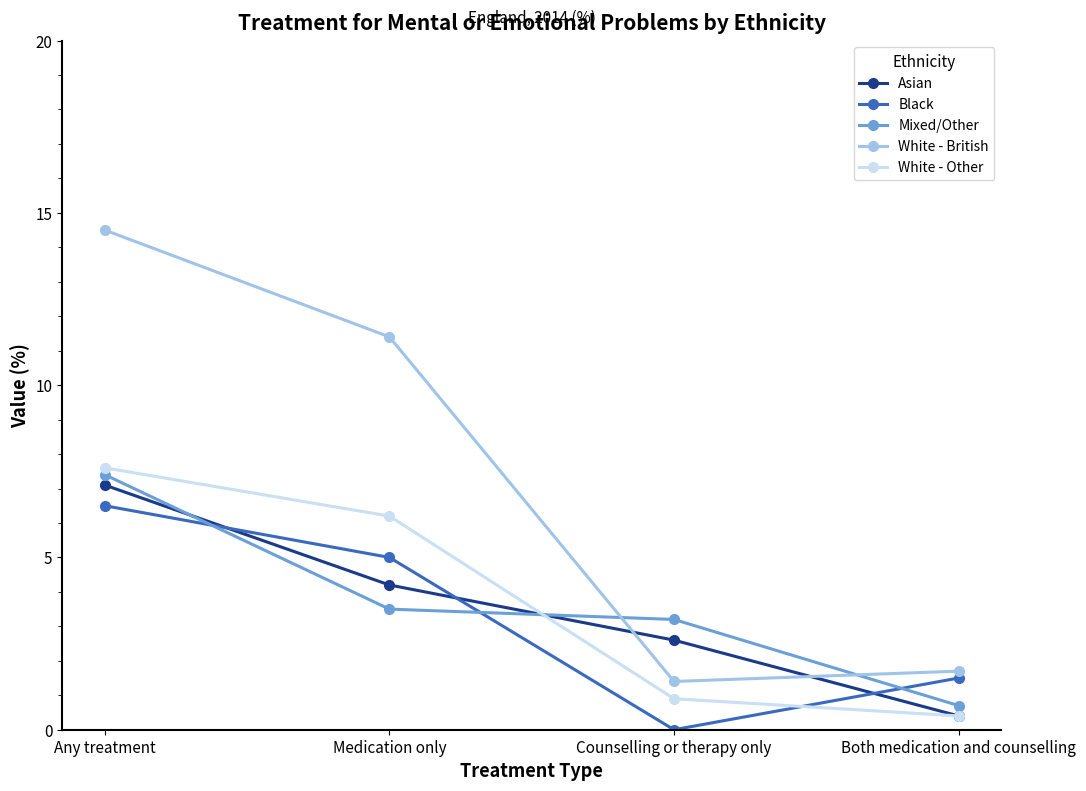

What is the label of the 3rd point from the right?

Medication only